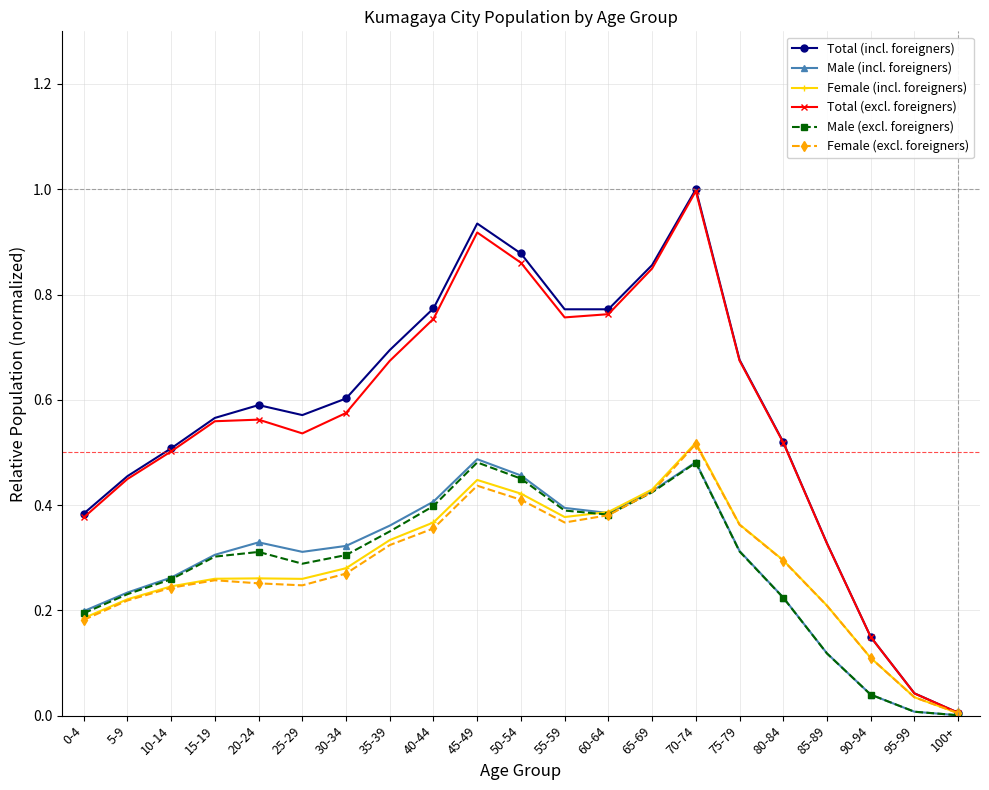

What is the sum of all Total (excl. foreigners) values?

11.8